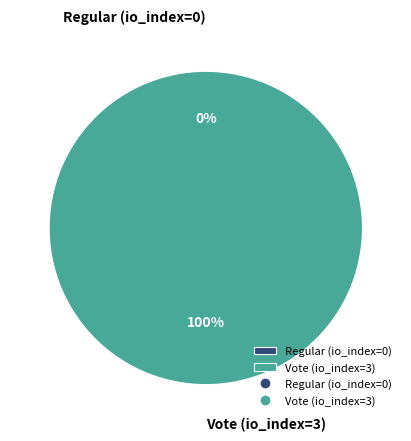

To the nearest percent, what is the combined percentage of Vote (io_index=3) and Regular (io_index=0)?

100%